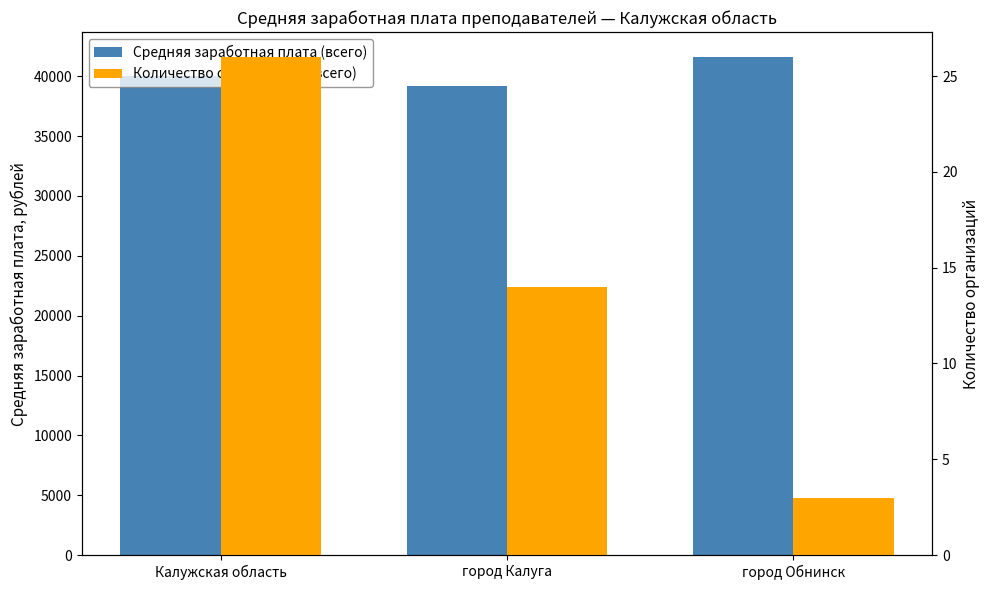

What is the difference between the Количество организаций (всего) values at Калужская область and город Обнинск?

23.0